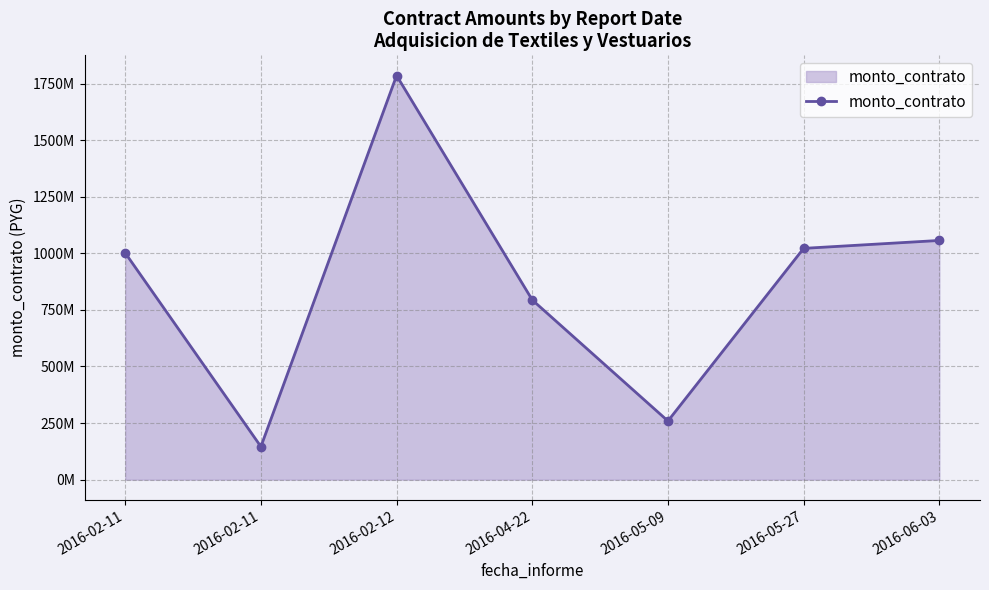

What is the difference between the values at 2016-05-09 and 2016-06-03?

797897000